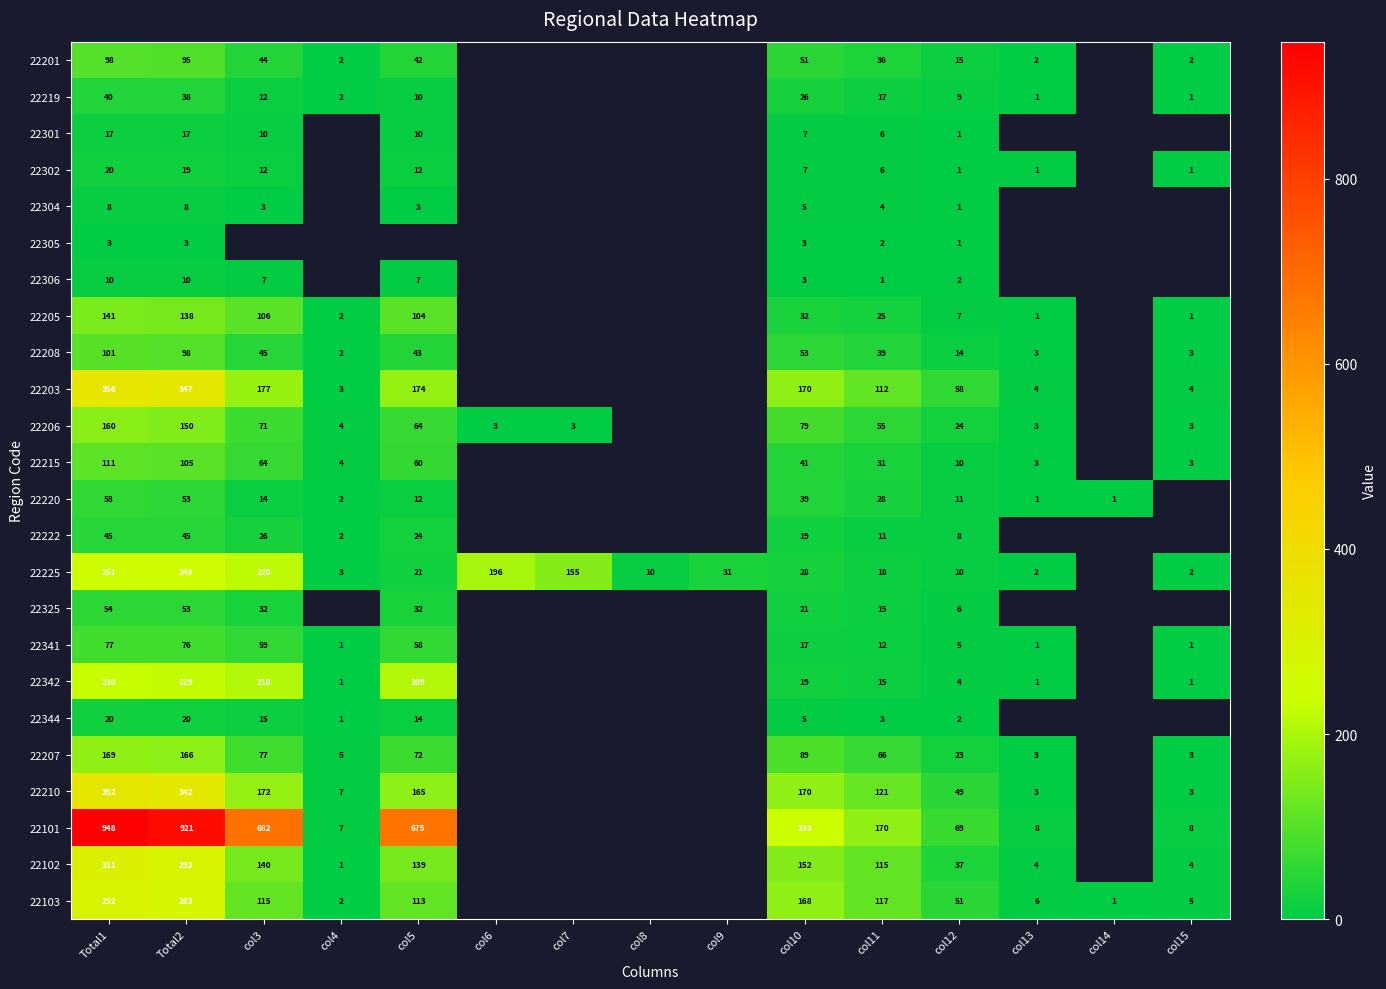

Is it true that 22222 equals 1.1 at col4?

False